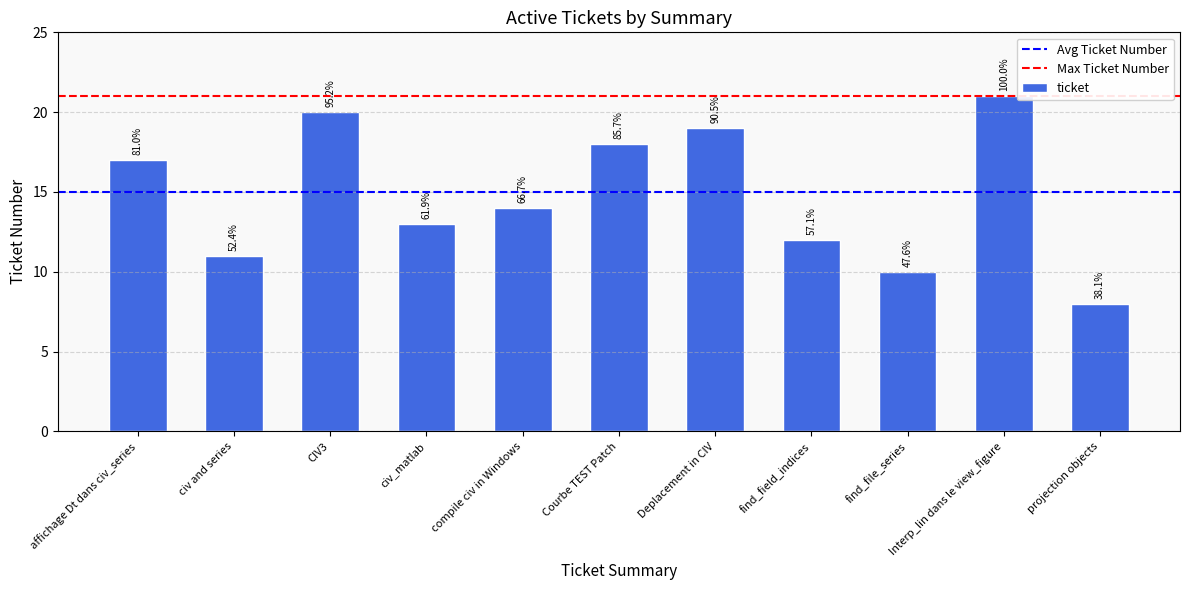

What is the label of the 7th bar from the left?

Deplacement in CIV